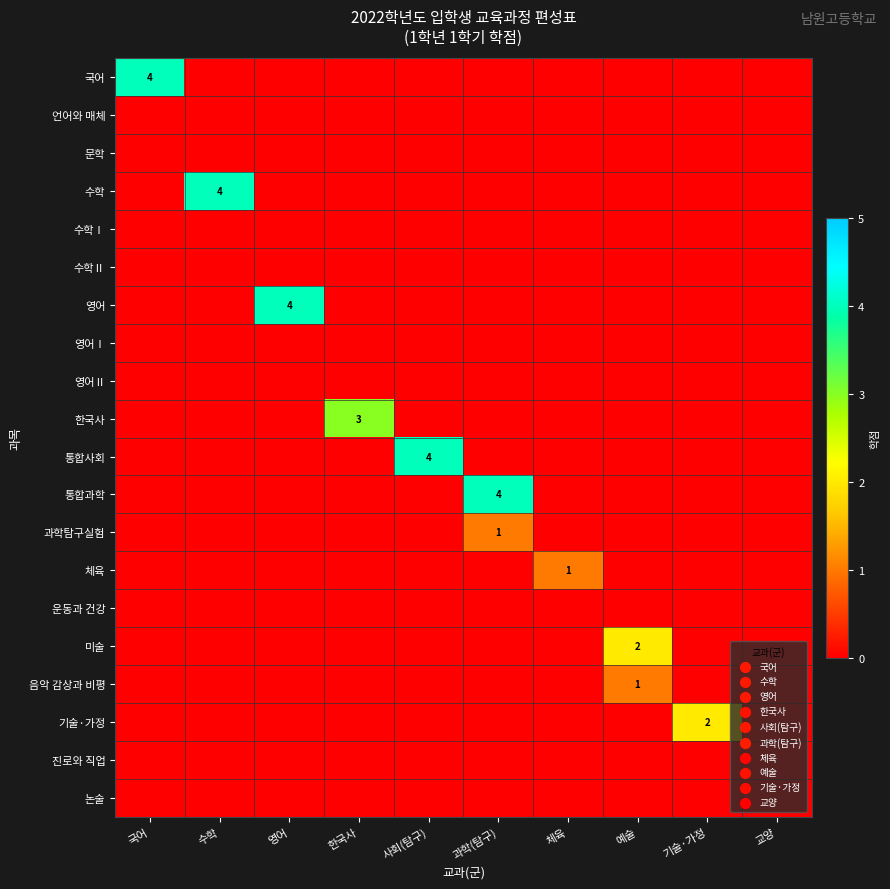

Which category has the highest value across all series?

국어